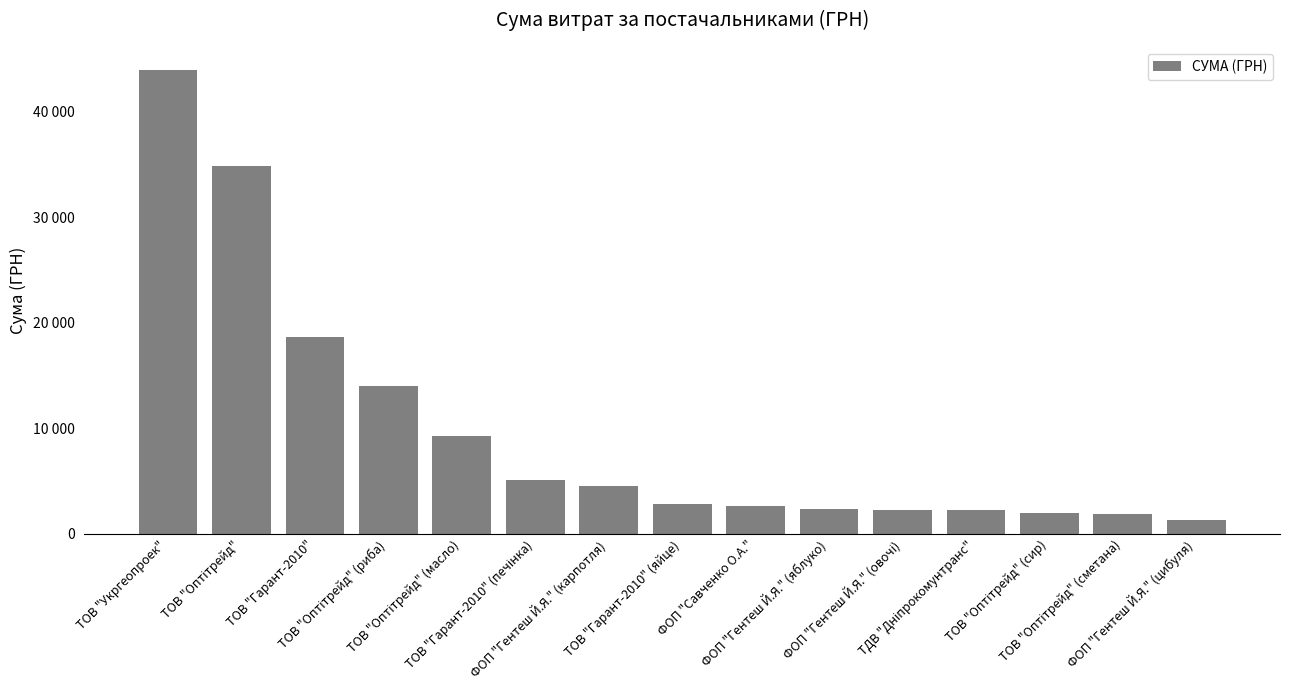

At which category does the chart reach its minimum across all series?

ФОП "Гентеш Й.Я." (цибуля)